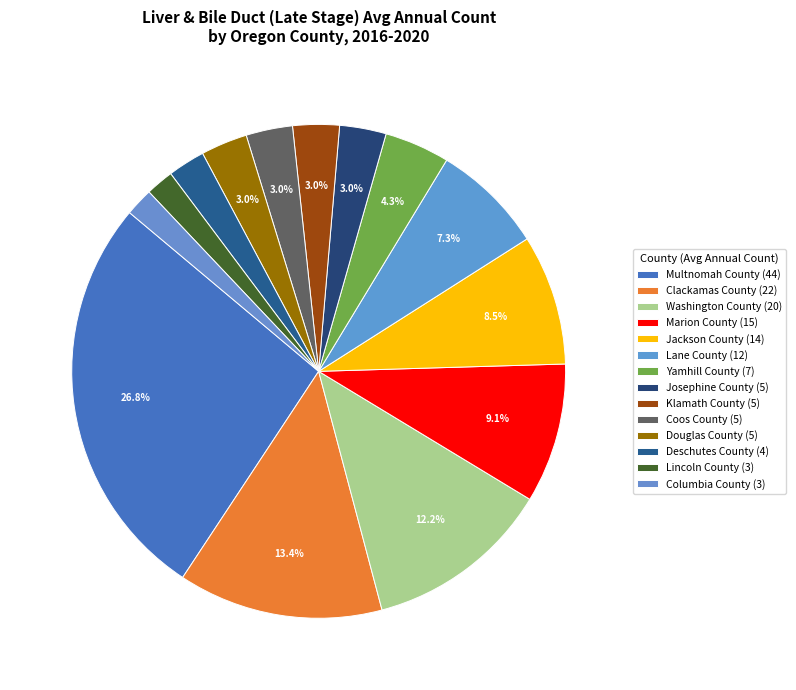

What is the largest slice in the pie chart?

Multnomah County